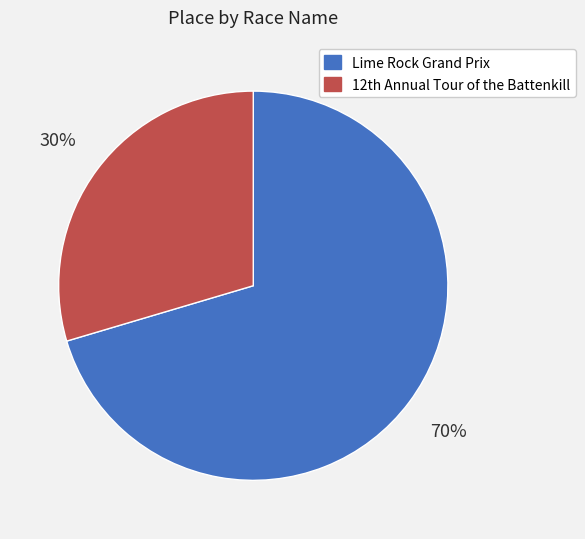

What percentage is the Lime Rock Grand Prix slice, to the nearest percent?

70%